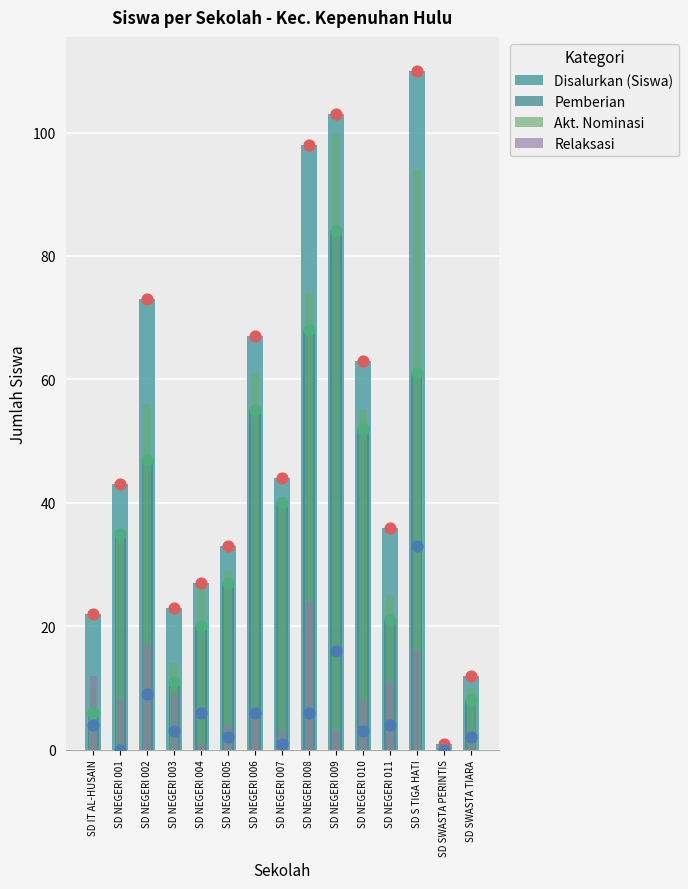

What are all the series names shown in the legend?

Disalurkan (Siswa), Pemberian, Akt. Nominasi, Relaksasi